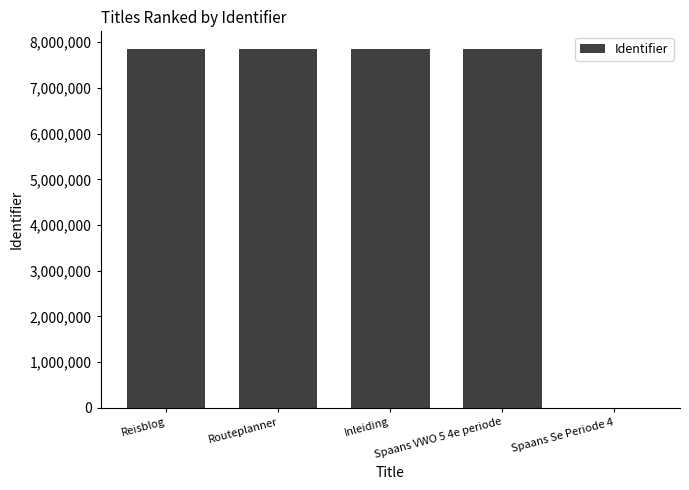

What is the maximum value shown in the chart?

7847462